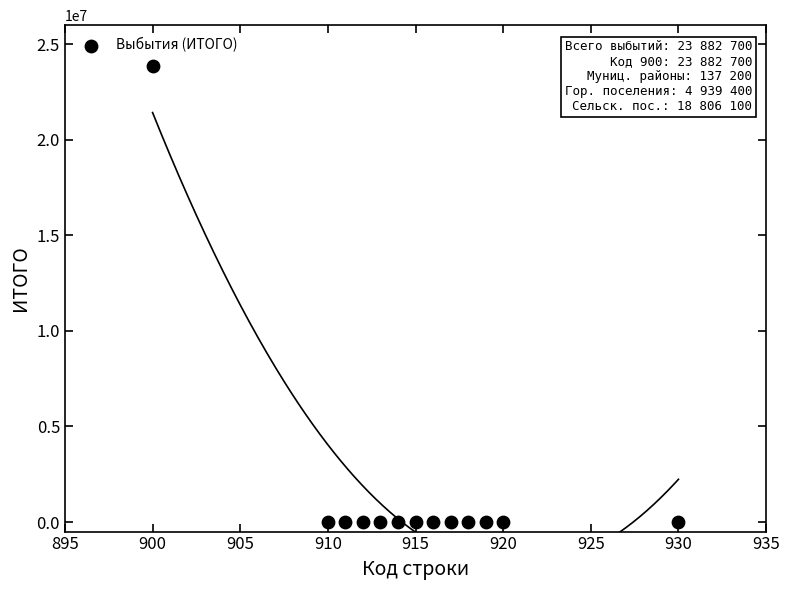

What is the range of X values (max minus min)?

30